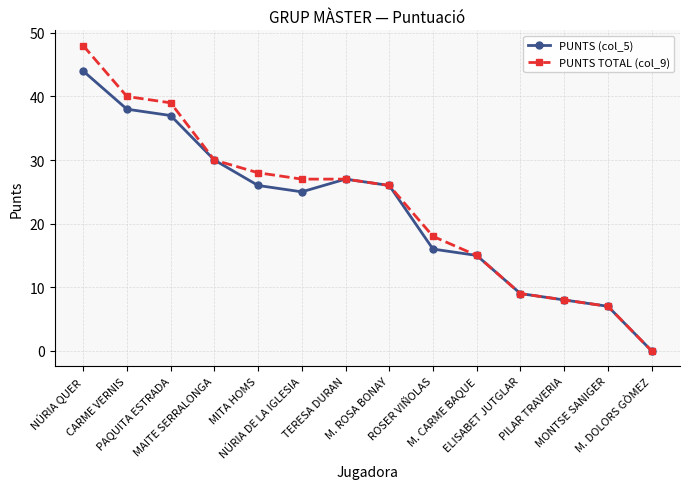

Reading left to right, extract all data points from this chart.

PUNTS (col_5): NÚRIA QUER=44	CARME VERNIS=38	PAQUITA ESTRADA=37	MAITE SERRALONGA=30	MITA HOMS=26	NÚRIA DE LA IGLESIA=25	TERESA DURAN=27	M. ROSA BONAY=26	ROSER VIÑOLAS=16	M. CARME BAQUE=15	ELISABET JUTGLAR=9	PILAR TRAVERIA=8	MONTSE SANIGER=7	M. DOLORS GÒMEZ=0
PUNTS TOTAL (col_9): NÚRIA QUER=48	CARME VERNIS=40	PAQUITA ESTRADA=39	MAITE SERRALONGA=30	MITA HOMS=28	NÚRIA DE LA IGLESIA=27	TERESA DURAN=27	M. ROSA BONAY=26	ROSER VIÑOLAS=18	M. CARME BAQUE=15	ELISABET JUTGLAR=9	PILAR TRAVERIA=8	MONTSE SANIGER=7	M. DOLORS GÒMEZ=0